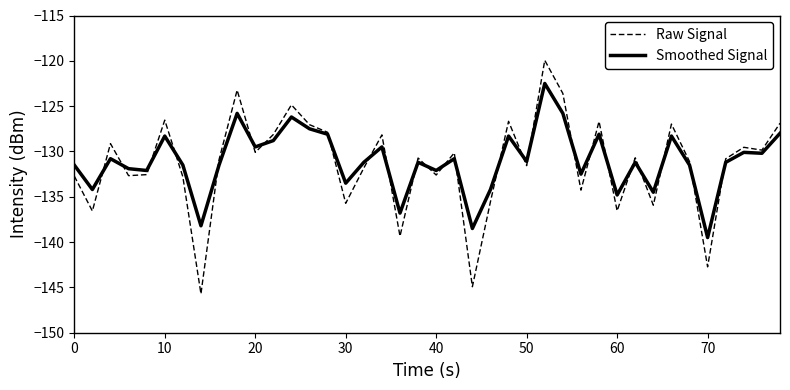

What is the lowest value of the Smoothed Signal series?

-139.5